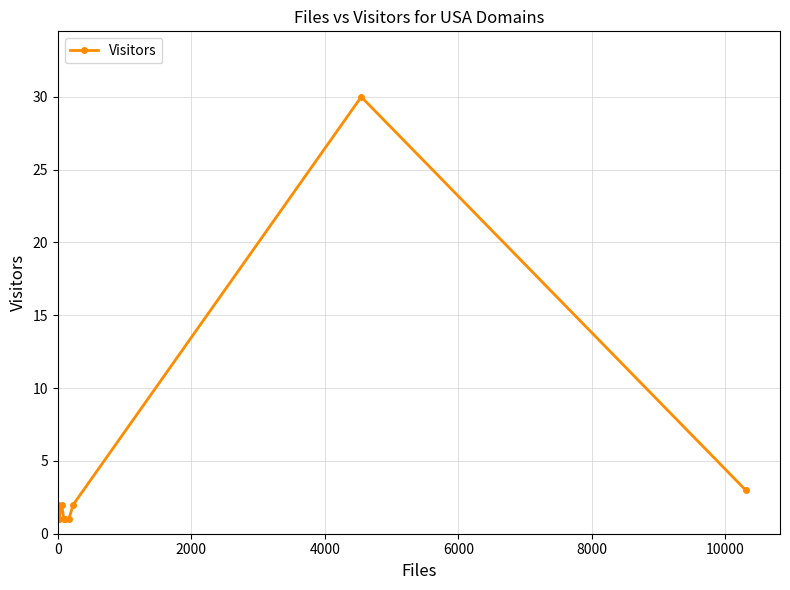

What is the difference between the maximum and second lowest values?

29